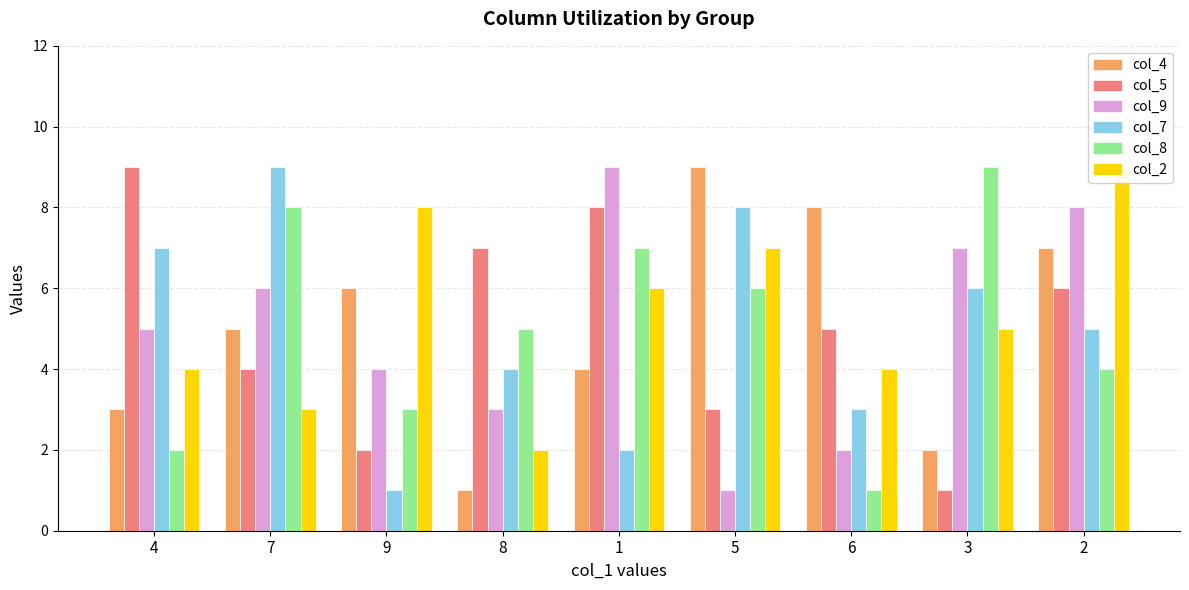

The value of col_5 at 6 is 5. True or false?

True